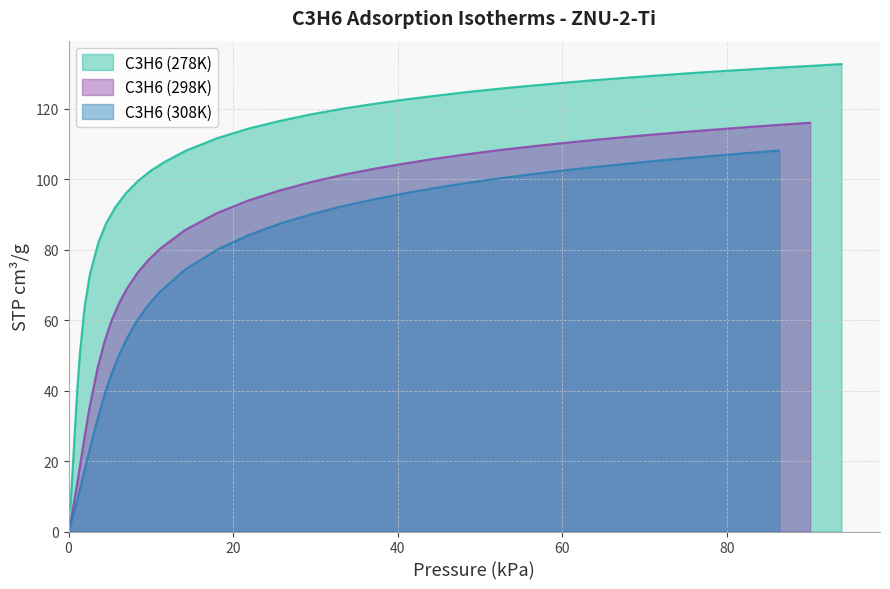

What is the minimum value for C3H6 (278K)?

6.4